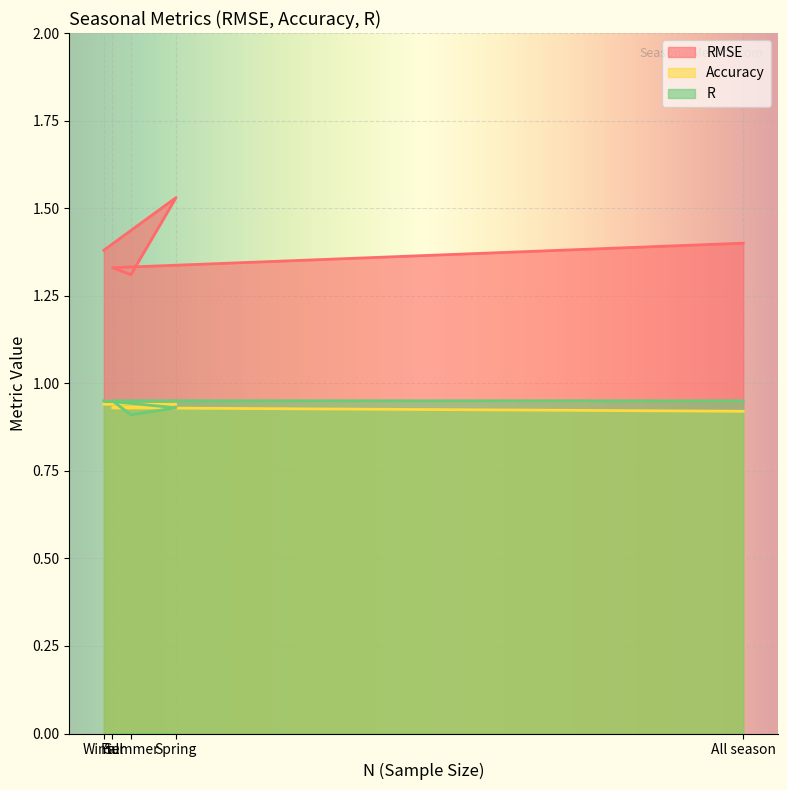

Which label corresponds to the largest value in the chart?

Spring